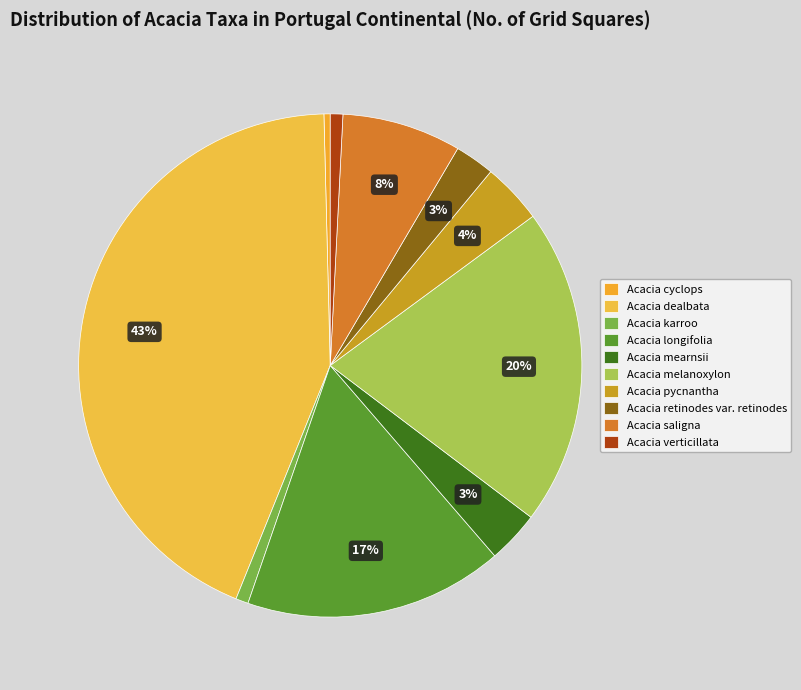

Count the number of slices in the pie.

10